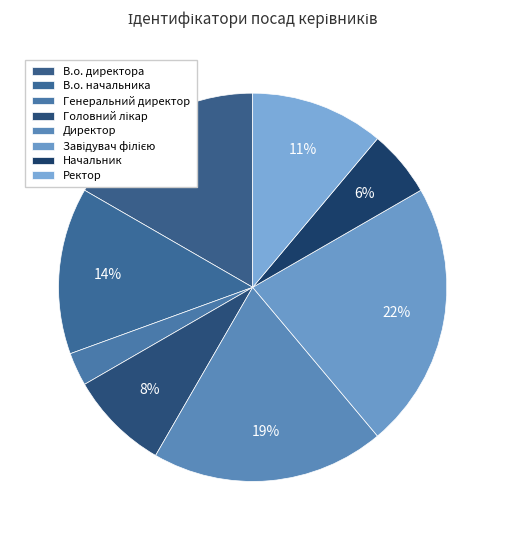

How many slices are in this pie chart?

8